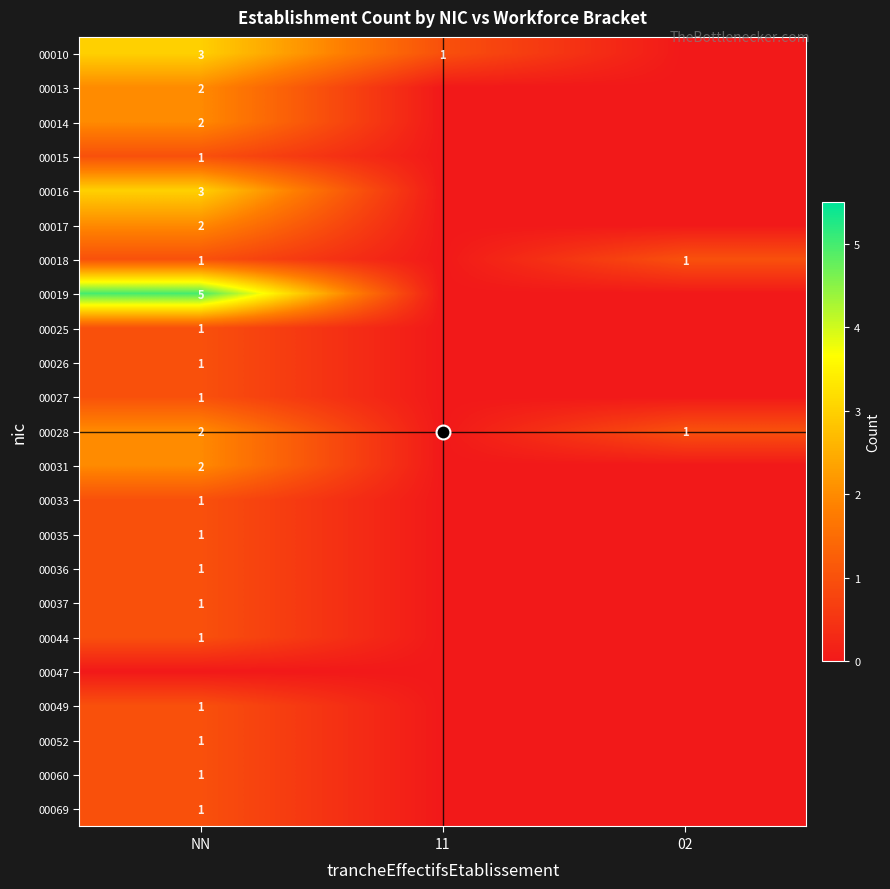

The value of 00025 at NN is 2. True or false?

False